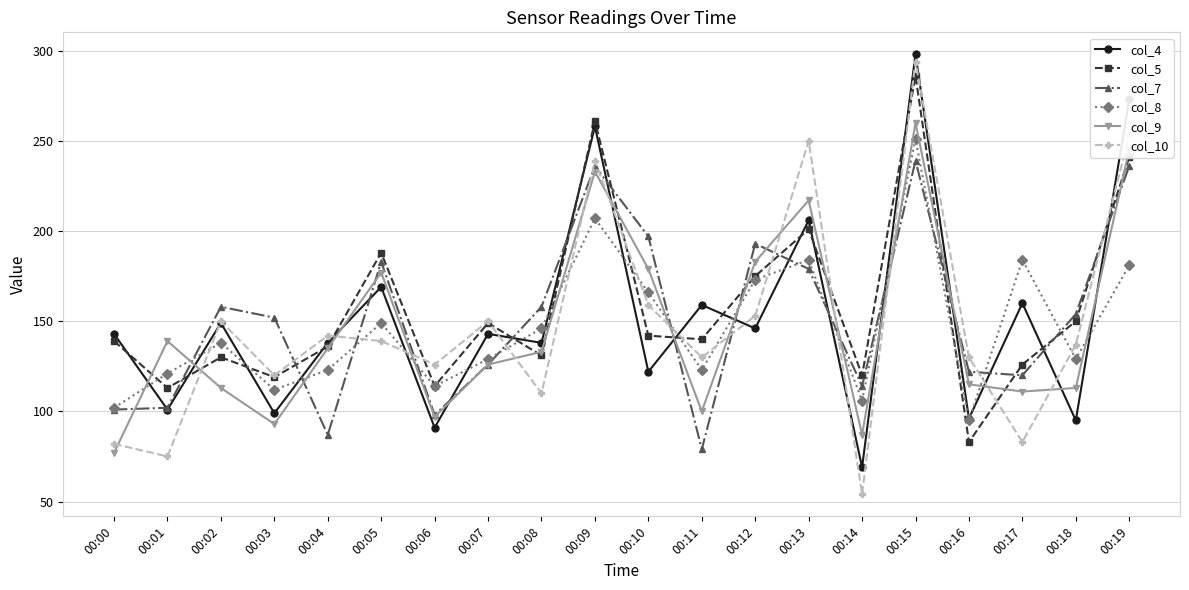

What is the sum of the col_4 values at 00:10 and 00:12?

268